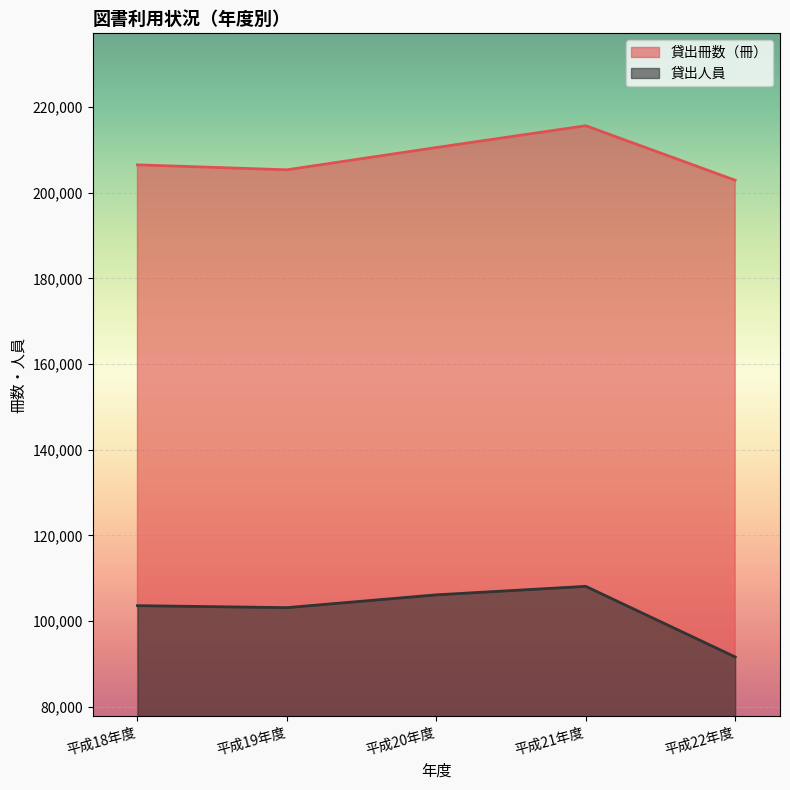

Reading right to left, list all the values displayed in this chart.

貸出冊数（冊）: 平成22年度=202887	平成21年度=215614	平成20年度=210526	平成19年度=205322	平成18年度=206485
貸出人員: 平成22年度=91628	平成21年度=108107	平成20年度=106121	平成19年度=103136	平成18年度=103596